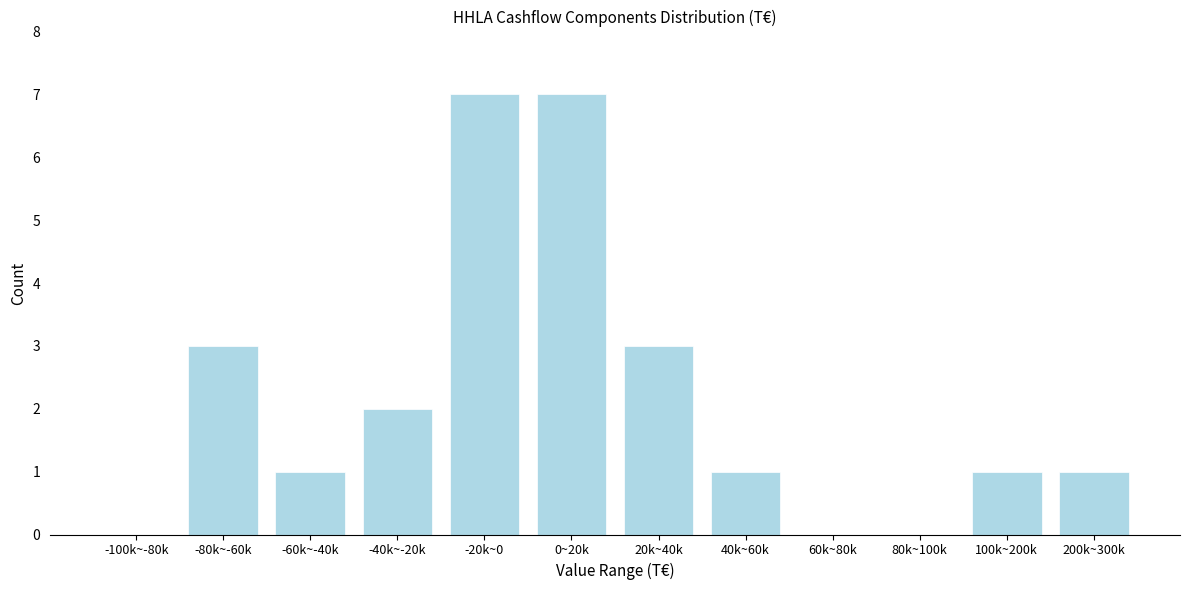

Reading left to right, list all the values displayed in this chart.

-100k~-80k=0	-80k~-60k=3	-60k~-40k=1	-40k~-20k=2	-20k~0=7	0~20k=7	20k~40k=3	40k~60k=1	60k~80k=0	80k~100k=0	100k~200k=1	200k~300k=1